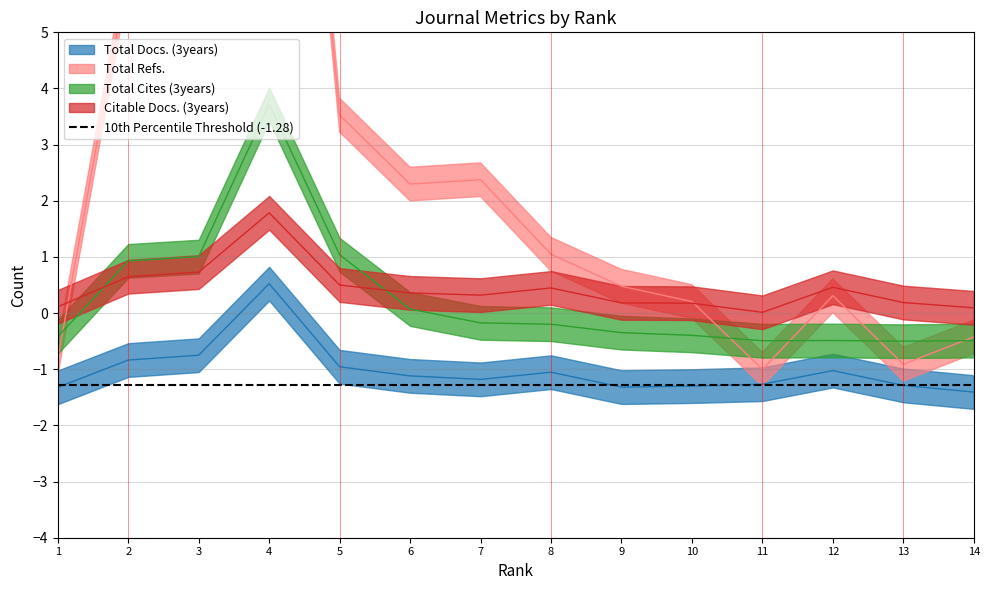

What is the maximum value shown in the chart?

16.9